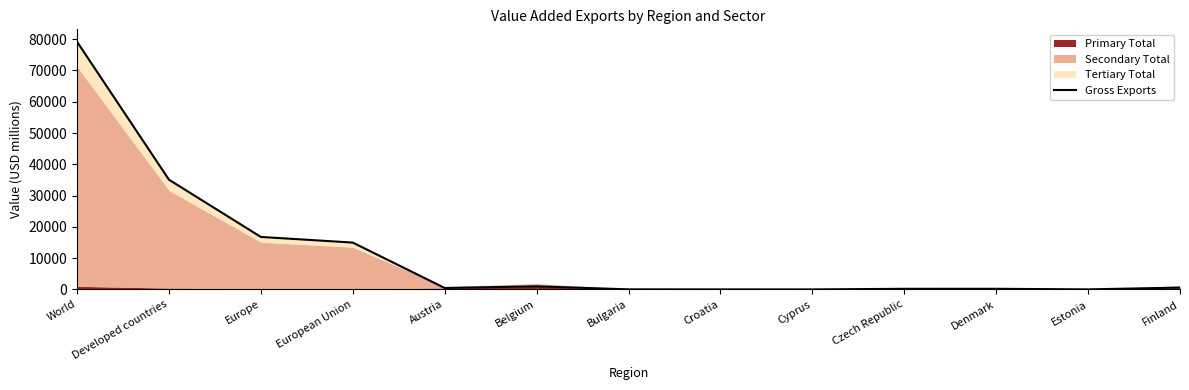

Which category has the highest value across all series?

World